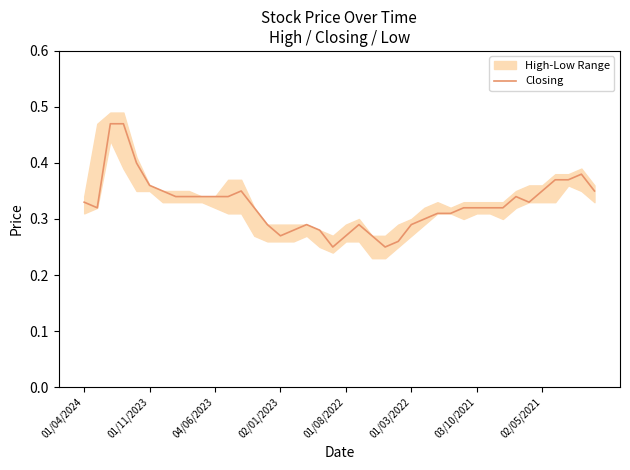

True or false: Closing has a value of 0.6 at 01/11/2023.

False